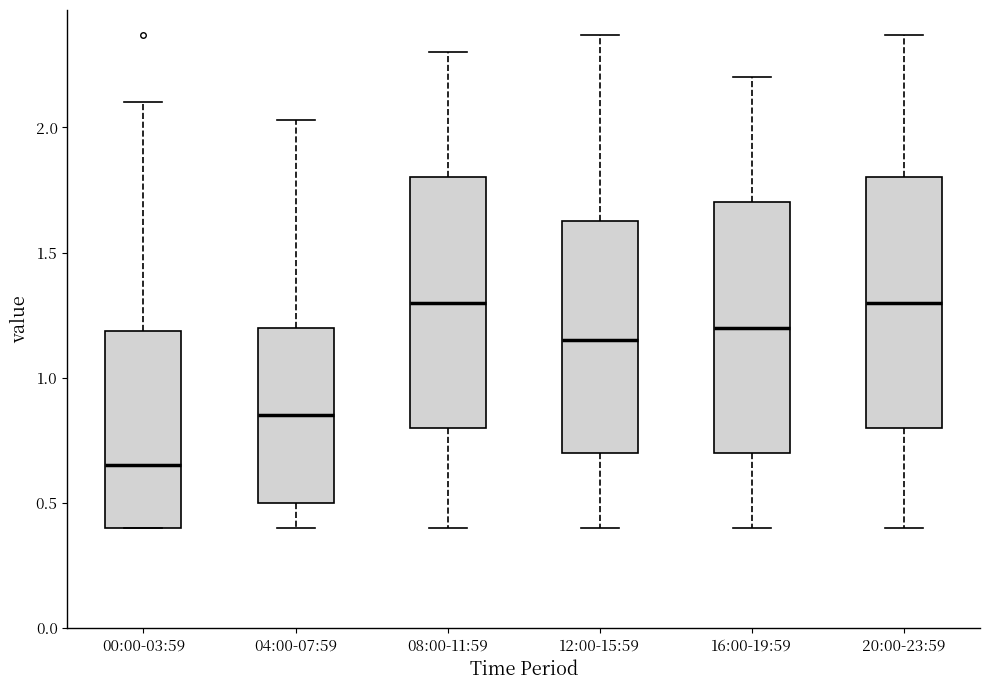

Reading left to right, read every box against the y-axis: the position of its median line, the range the box covers, and the ends of its whiskers. The values are not printed on the chart, so give them approximately, as read against the axis.

00:00-03:59: median 0.65, box 0.40 to 1.20, whiskers 0.40 to 2.10
04:00-07:59: median 0.85, box 0.50 to 1.20, whiskers 0.40 to 2.05
08:00-11:59: median 1.30, box 0.80 to 1.80, whiskers 0.40 to 2.30
12:00-15:59: median 1.15, box 0.70 to 1.65, whiskers 0.40 to 2.35
16:00-19:59: median 1.20, box 0.70 to 1.70, whiskers 0.40 to 2.20
20:00-23:59: median 1.30, box 0.80 to 1.80, whiskers 0.40 to 2.35